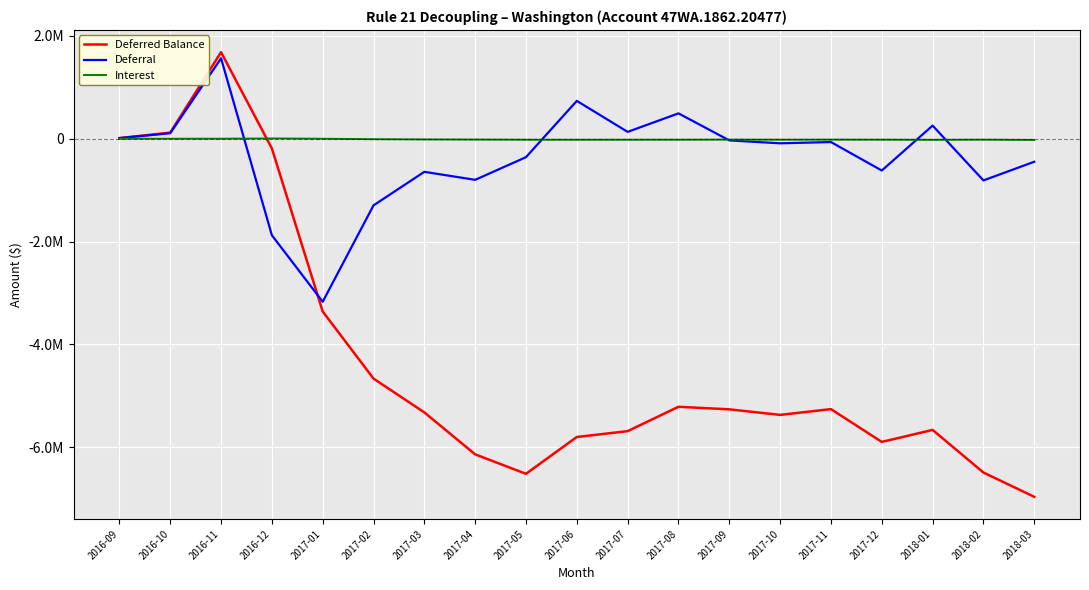

At which category does Deferred Balance reach its first local peak?

2016-11